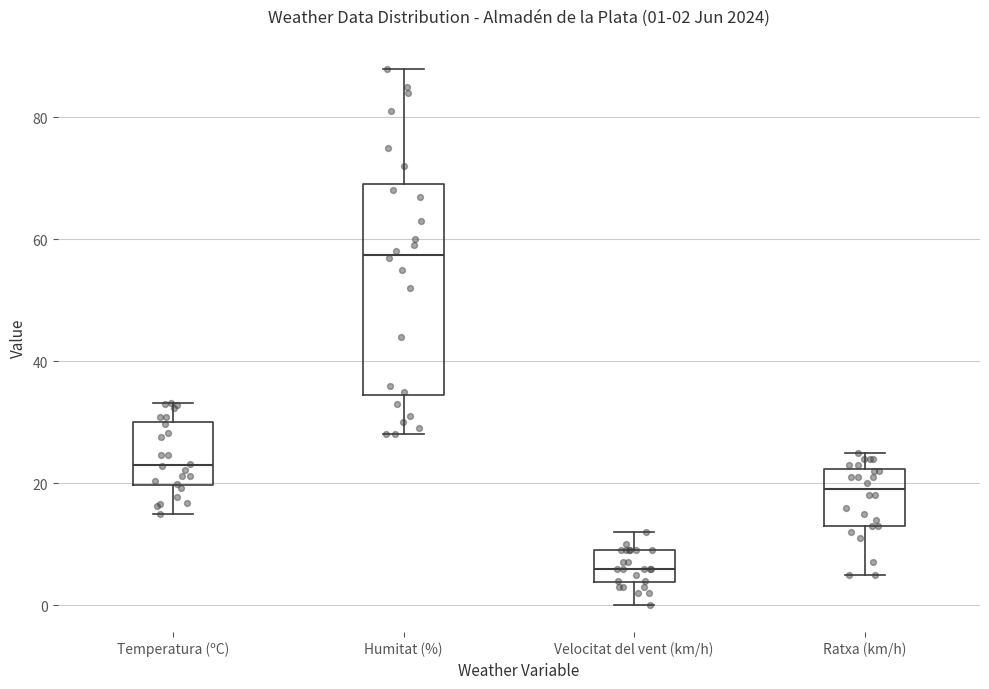

Which box is the tallest, from its lower edge to its upper edge?

Humitat (%)